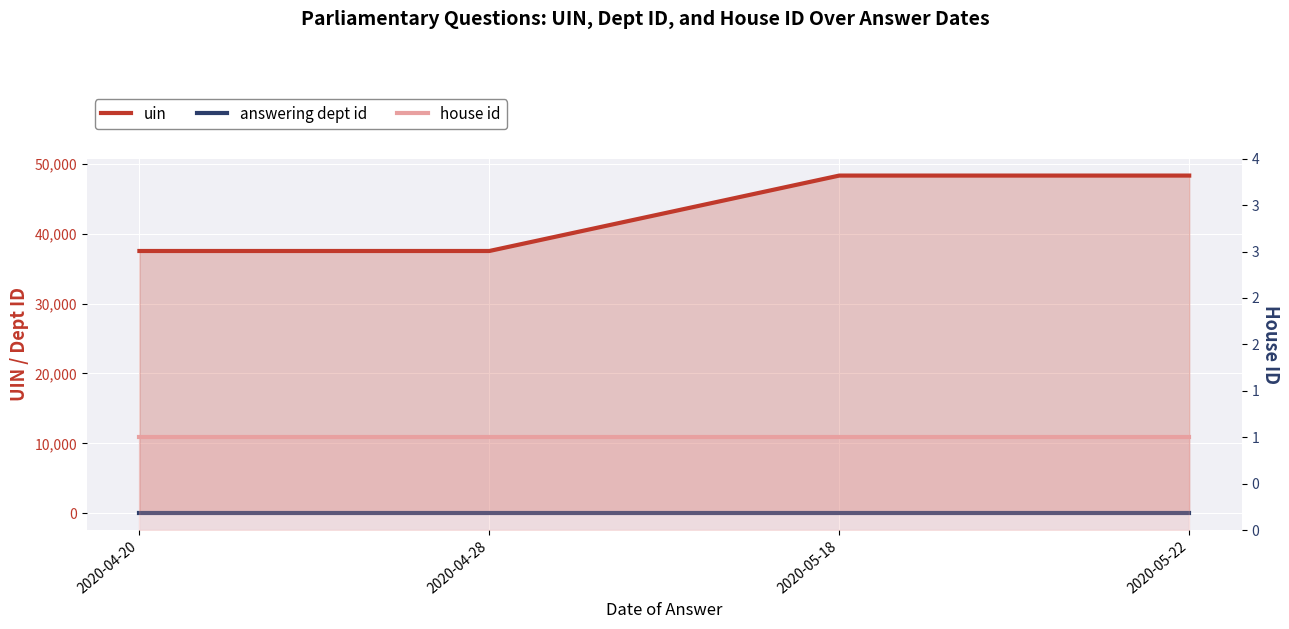

True or false: answering dept id and house id intersect in this chart.

False